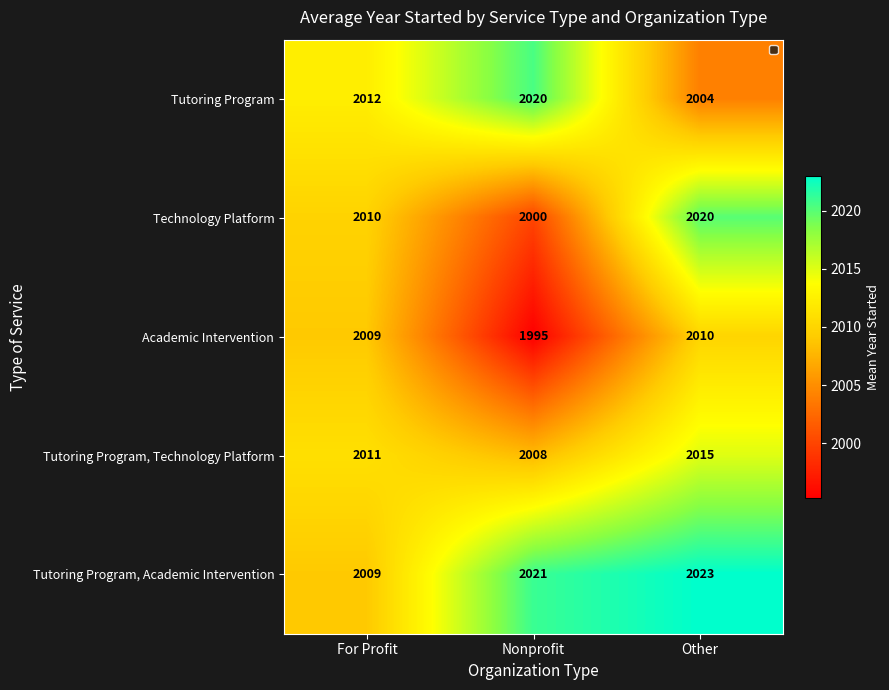

Which series has the widest spread of values?

Technology Platform